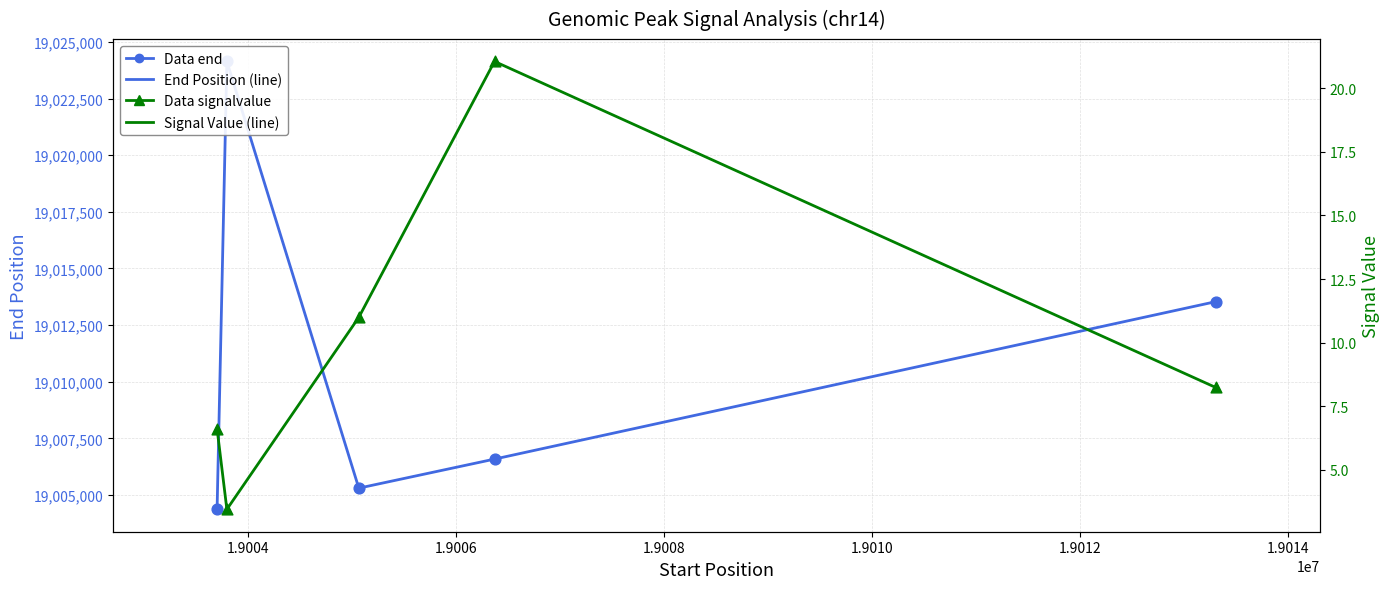

Which series has the largest Y range (max minus min)?

End Position